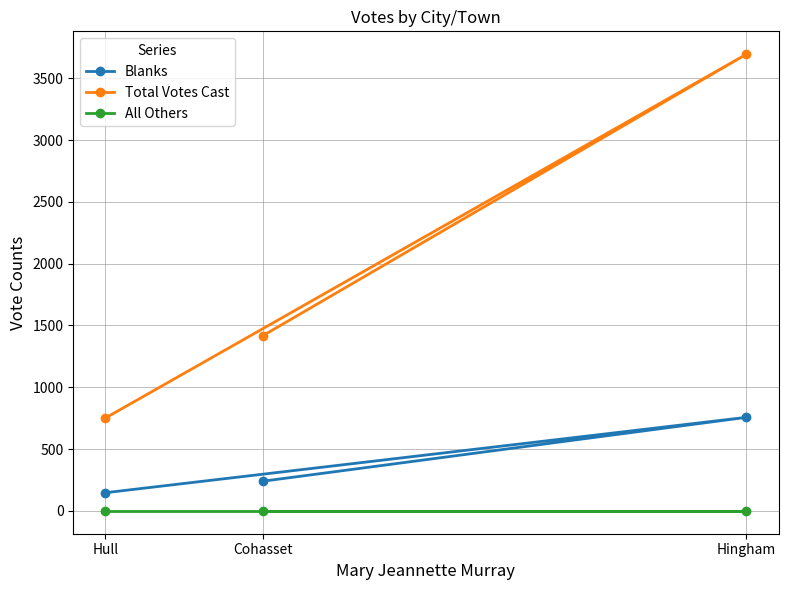

Reading left to right, extract all data points from this chart.

Blanks: Hull=147	Cohasset=240	Hingham=757
Total Votes Cast: Hull=751	Cohasset=1417	Hingham=3695
All Others: Hull=0	Cohasset=0	Hingham=0